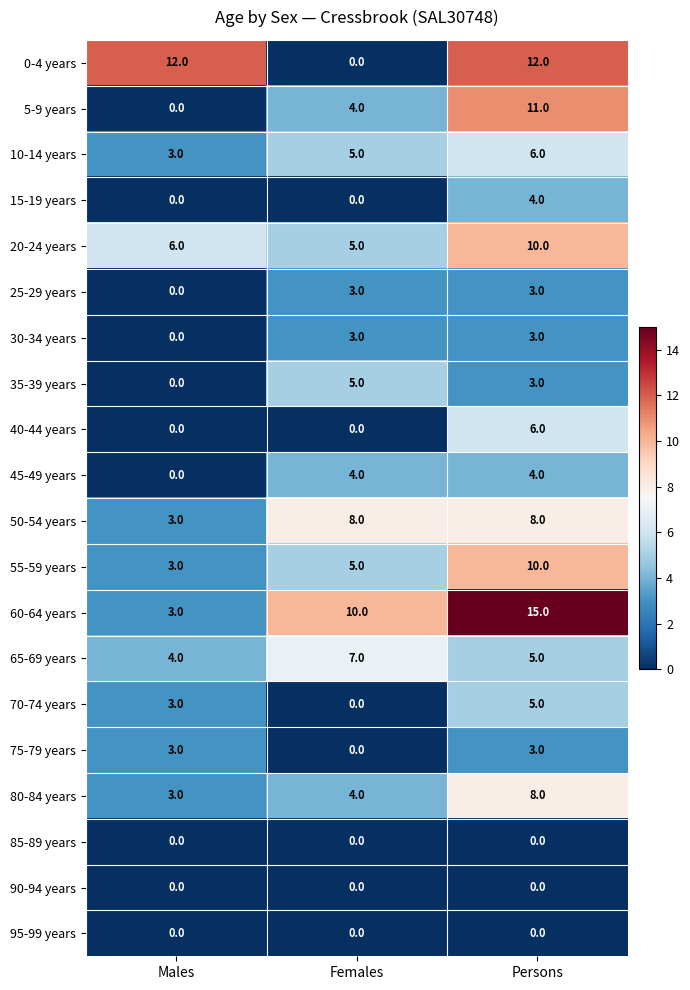

What is the difference between the highest and lowest values at Persons?

15